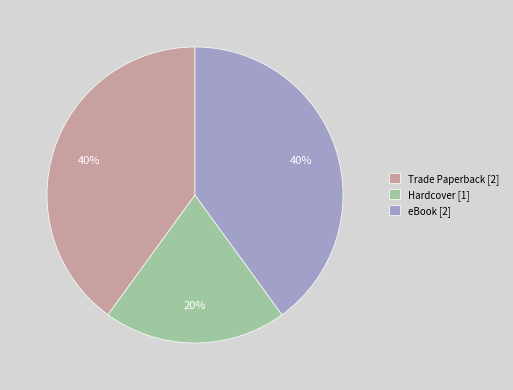

To the nearest percent, what is the difference between the Trade Paperback and Hardcover slice percentages?

20%